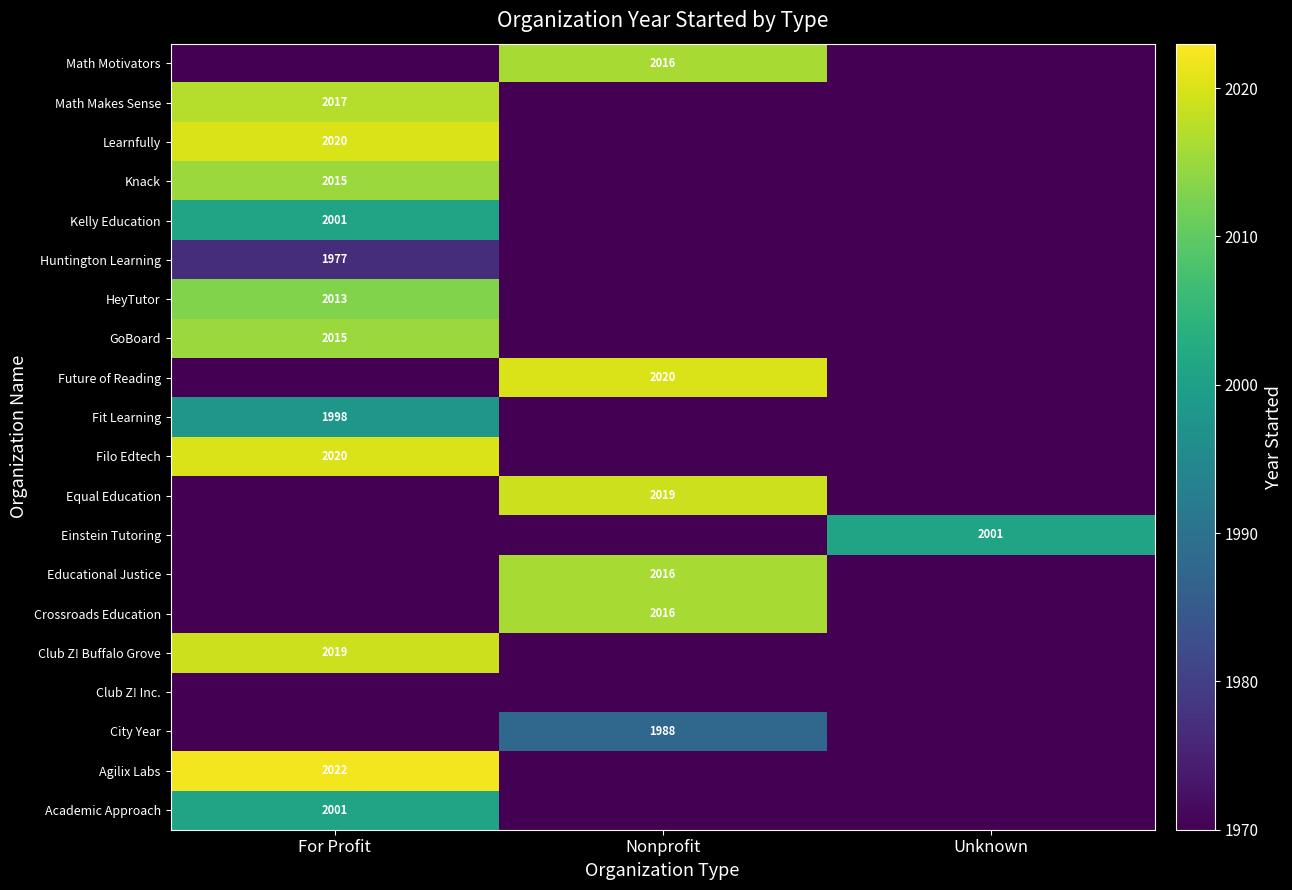

The Fit Learning series shows 1998 at For Profit. True or false?

True